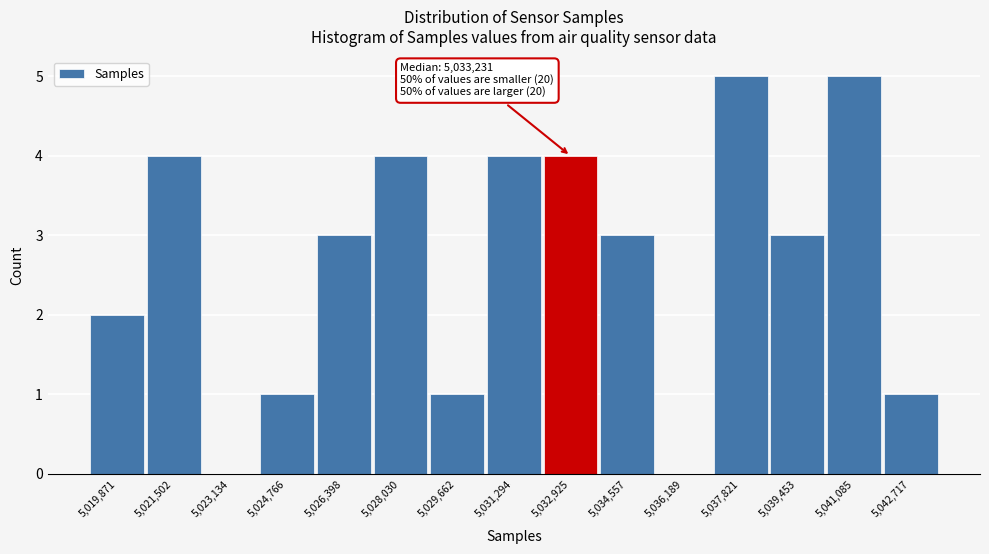

Reading left to right, transcribe all the data shown in this chart.

5,019,871=2	5,021,502=4	5,023,134=0	5,024,766=1	5,026,398=3	5,028,030=4	5,029,662=1	5,031,294=4	5,032,925=4	5,034,557=3	5,036,189=0	5,037,821=5	5,039,453=3	5,041,085=5	5,042,717=1